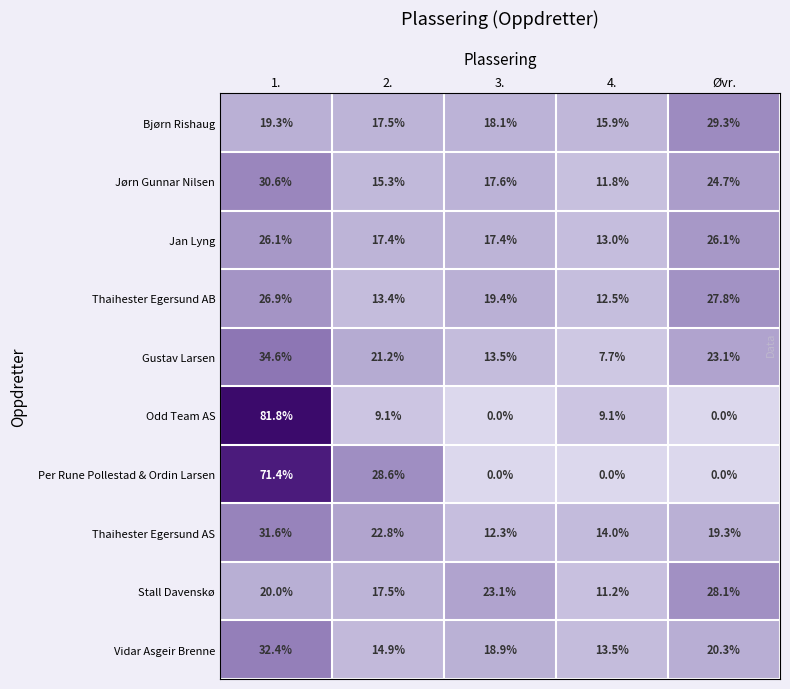

What is the sum of all Stall Davenskø values?

99.9